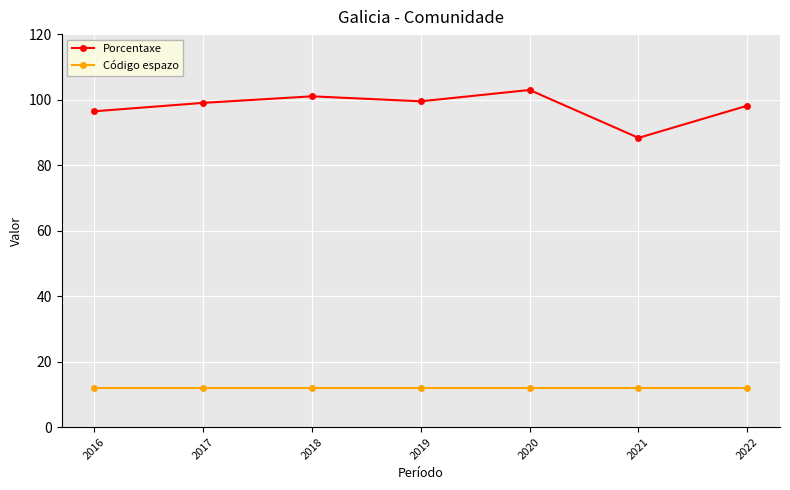

Reading right to left, list all the values displayed in this chart.

Porcentaxe: 98.1	88.3	102.9	99.5	101.0	99.0	96.4
Código espazo: 12.0	12.0	12.0	12.0	12.0	12.0	12.0